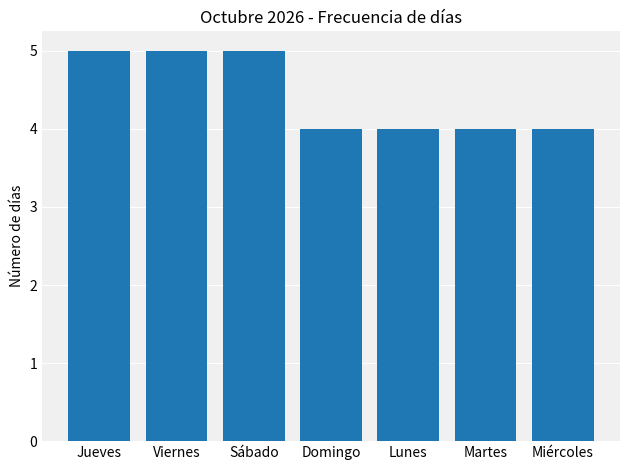

How many bars are there in total?

7